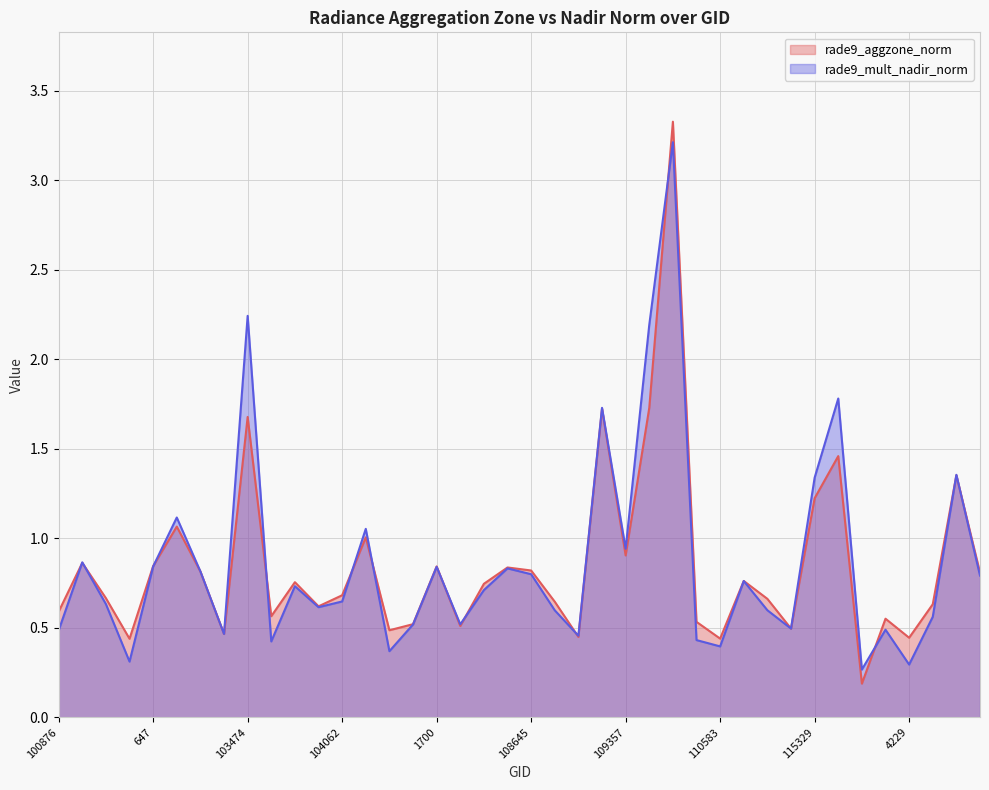

How many interior local valleys does the rade9_aggzone_norm series have?

12